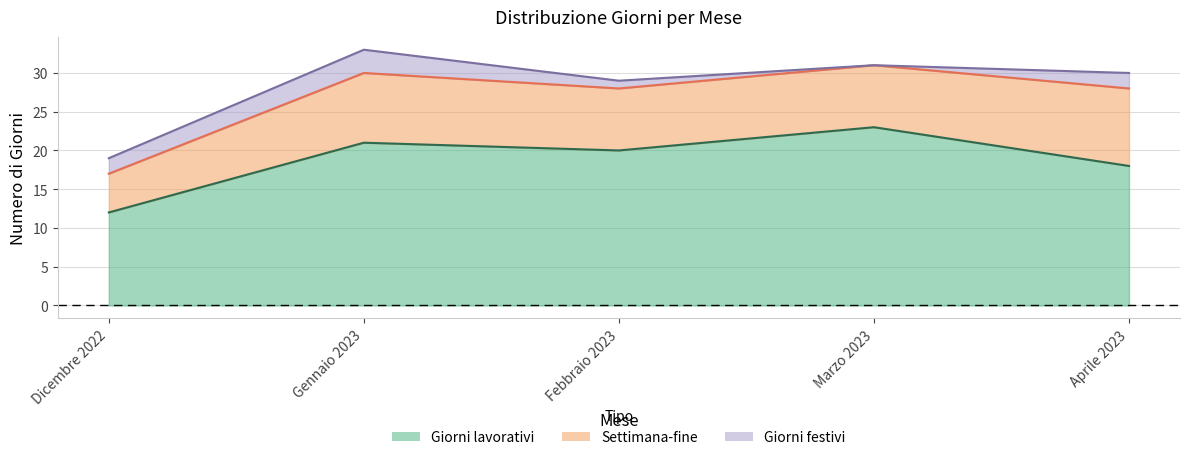

Which has a higher value, Gennaio 2023 or Dicembre 2022?

Gennaio 2023